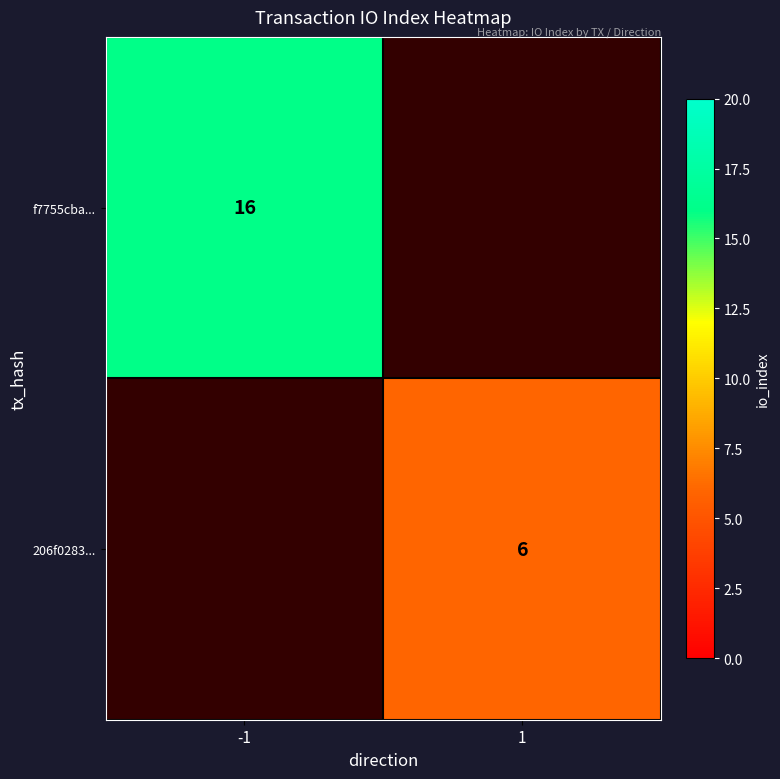

The value of 206f0283... at 1 is 3. True or false?

False